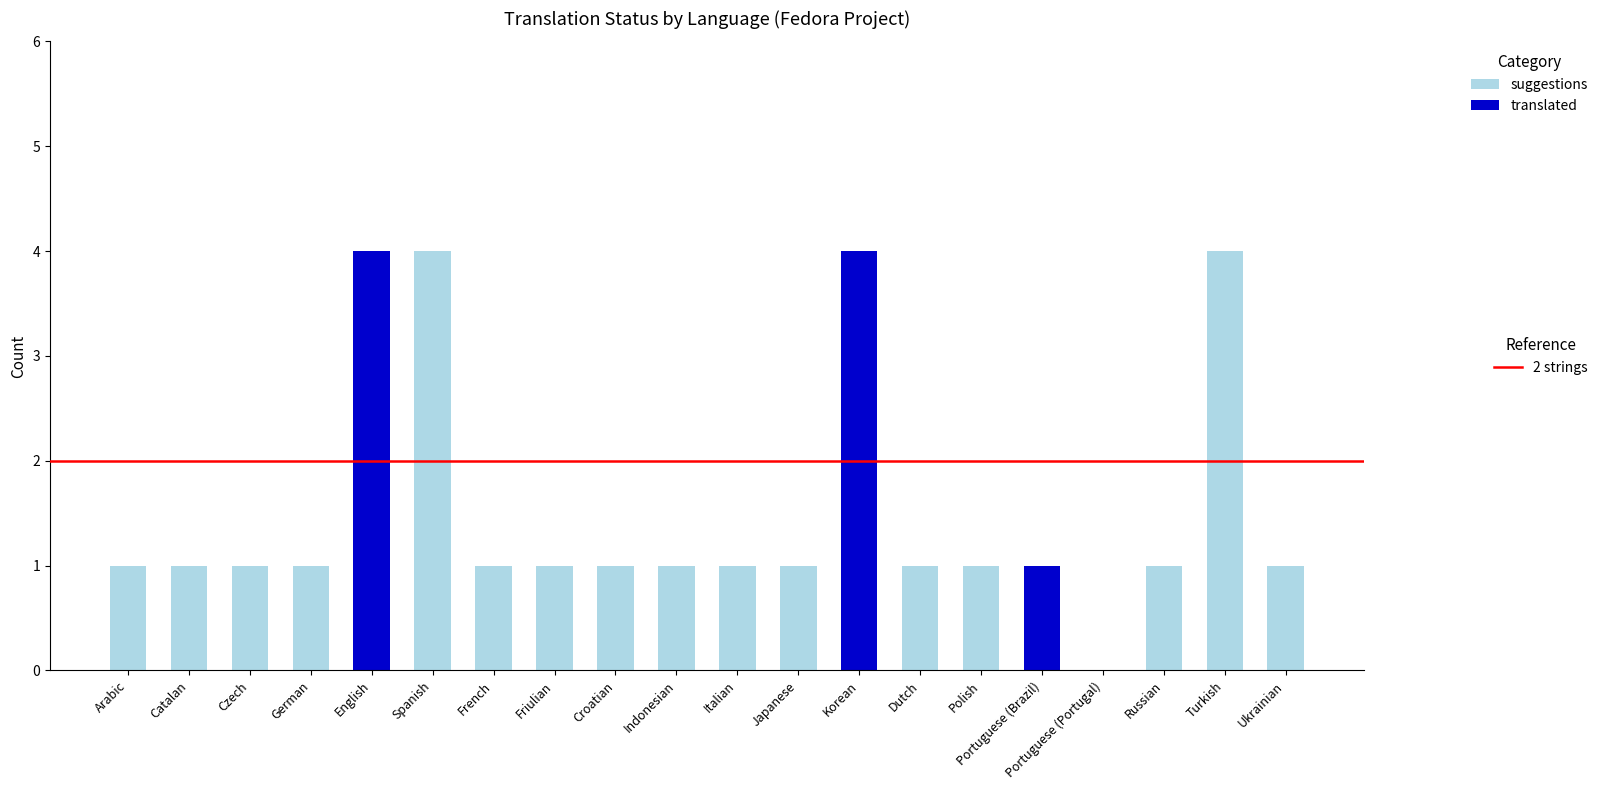

Are the bars horizontal?

No